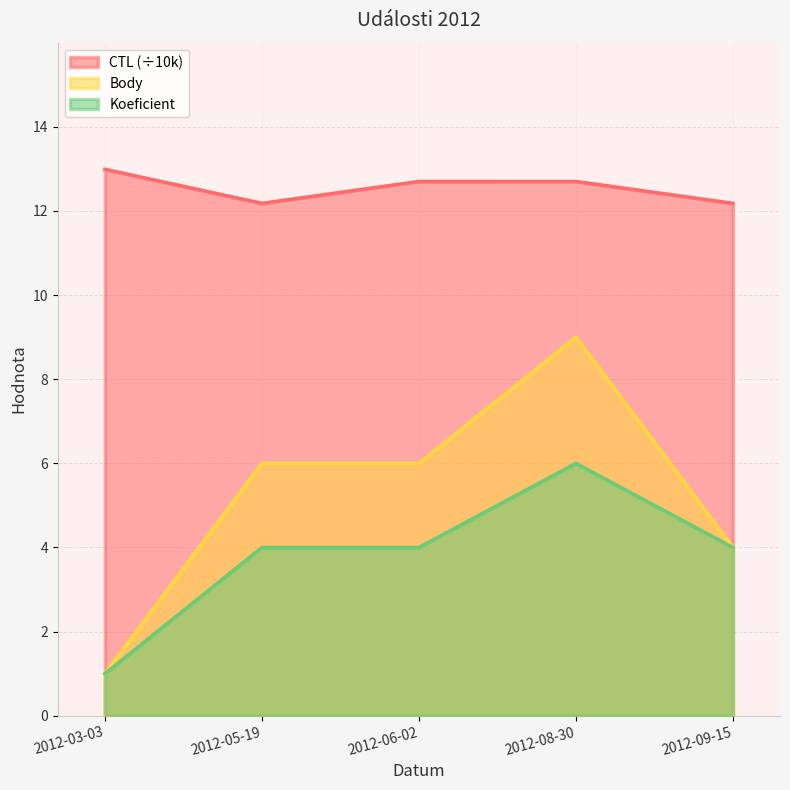

At which category does the chart reach its peak across all series?

2012-03-03